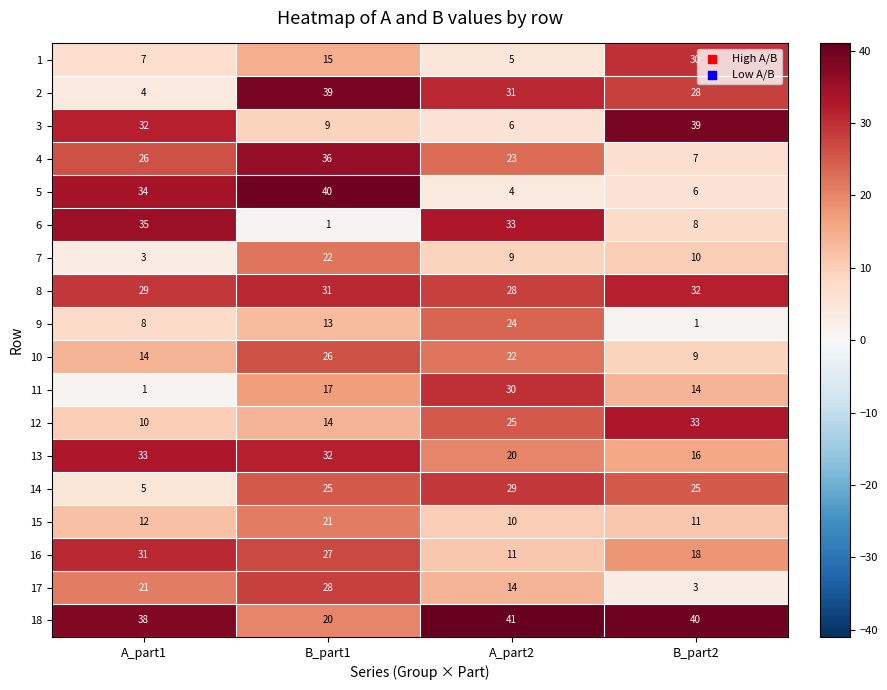

How many distinct data groups are displayed?

18